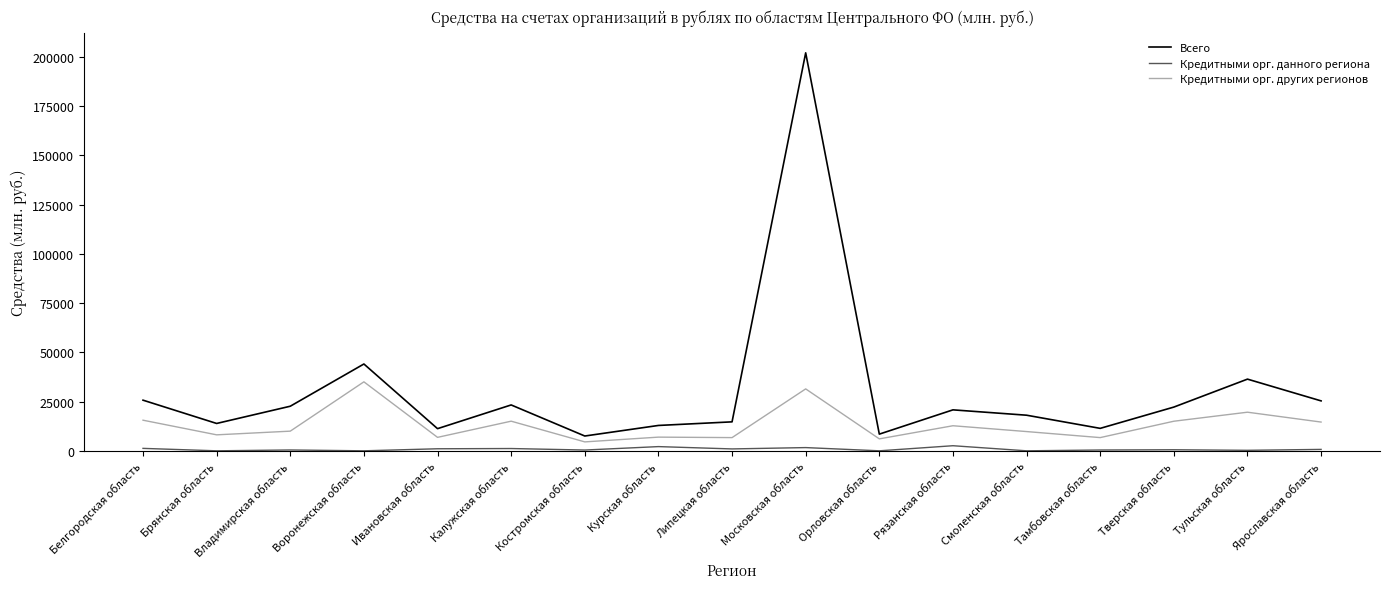

The Кредитными орг. данного региона series shows 0 at Брянская область. True or false?

True